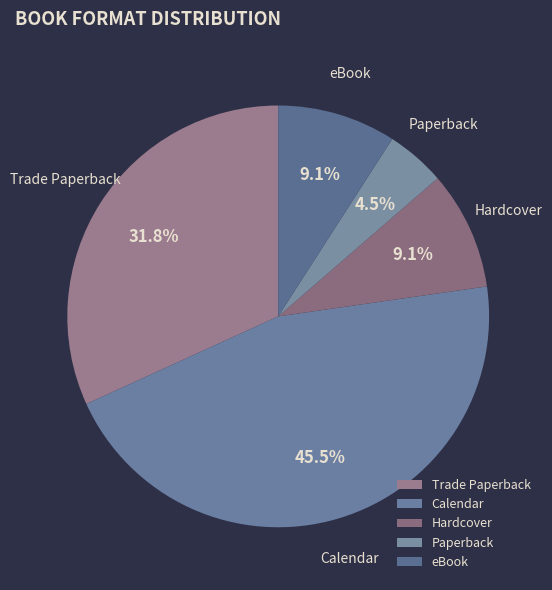

What is the total percentage of Hardcover and Trade Paperback?

40.9%